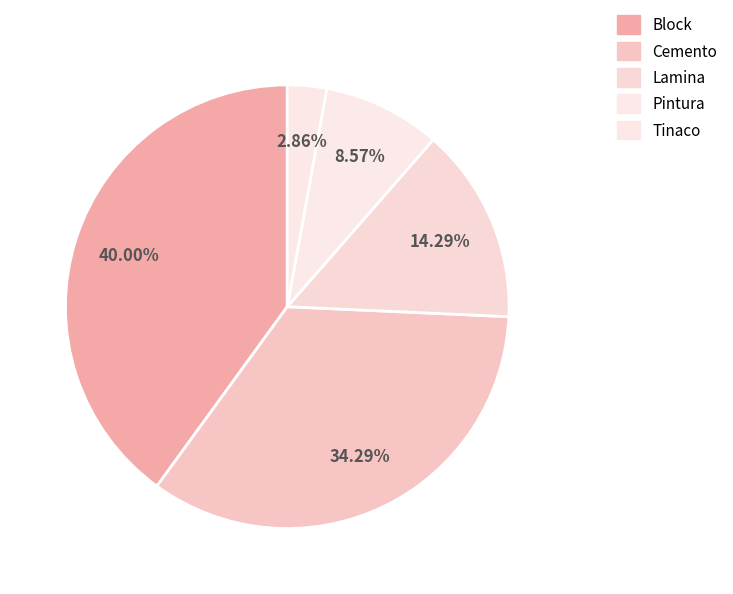

Do Cemento and Pintura together represent more than half of the pie?

No